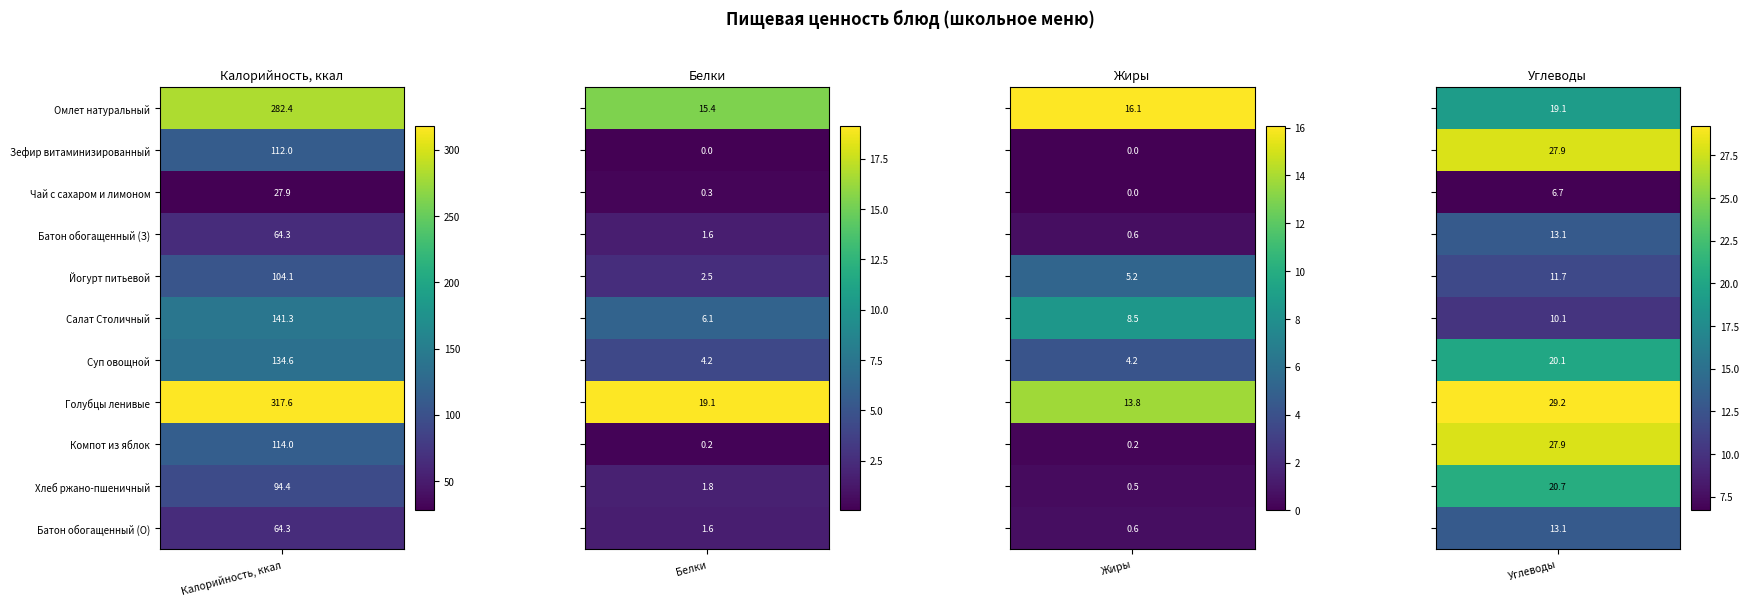

Reading left to right, transcribe all the data shown in this chart.

Омлет натуральный: 0=282.4	1=15.4	2=16.1	3=19.1
Зефир витаминизированный: 0=112.0	1=0.0	2=0.0	3=27.9
Чай с сахаром и лимоном: 0=27.9	1=0.3	2=0.0	3=6.7
Батон обогащенный (З): 0=64.3	1=1.6	2=0.6	3=13.1
Йогурт питьевой: 0=104.1	1=2.5	2=5.2	3=11.7
Салат Столичный: 0=141.3	1=6.1	2=8.5	3=10.1
Суп овощной: 0=134.6	1=4.2	2=4.2	3=20.1
Голубцы ленивые: 0=317.6	1=19.1	2=13.8	3=29.2
Компот из яблок: 0=114.0	1=0.2	2=0.2	3=27.9
Хлеб ржано-пшеничный: 0=94.4	1=1.8	2=0.5	3=20.7
Батон обогащенный (О): 0=64.3	1=1.6	2=0.6	3=13.1